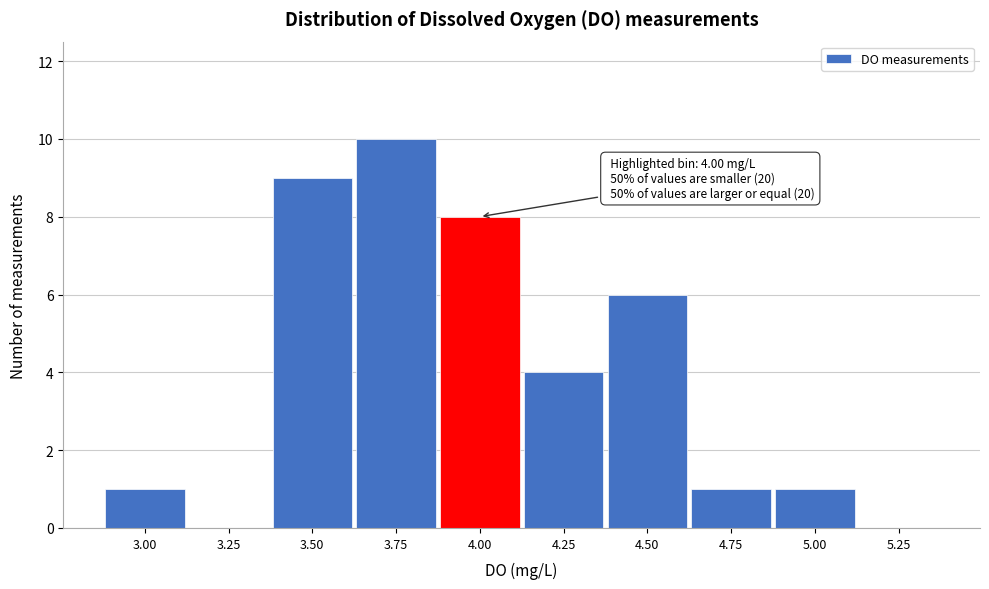

Reading right to left, extract all data points from this chart.

5.25=0	5.00=1	4.75=1	4.50=6	4.25=4	4.00=8	3.75=10	3.50=9	3.25=0	3.00=1